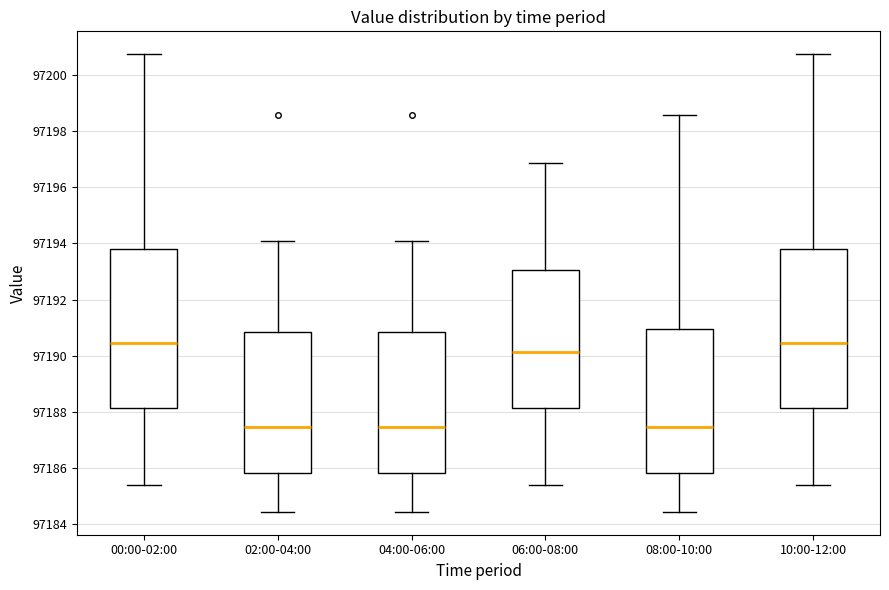

Reading left to right, read every box against the y-axis: the position of its median line, the range the box covers, and the ends of its whiskers. The values are not printed on the chart, so give them approximately, as read against the axis.

00:00-02:00: median 97190.4, box 97188.2 to 97193.8, whiskers 97185.4 to 97200.8
02:00-04:00: median 97187.4, box 97185.8 to 97190.8, whiskers 97184.4 to 97194.2
04:00-06:00: median 97187.4, box 97185.8 to 97190.8, whiskers 97184.4 to 97194.2
06:00-08:00: median 97190.2, box 97188.2 to 97193.0, whiskers 97185.4 to 97196.8
08:00-10:00: median 97187.4, box 97185.8 to 97191.0, whiskers 97184.4 to 97198.6
10:00-12:00: median 97190.4, box 97188.2 to 97193.8, whiskers 97185.4 to 97200.8